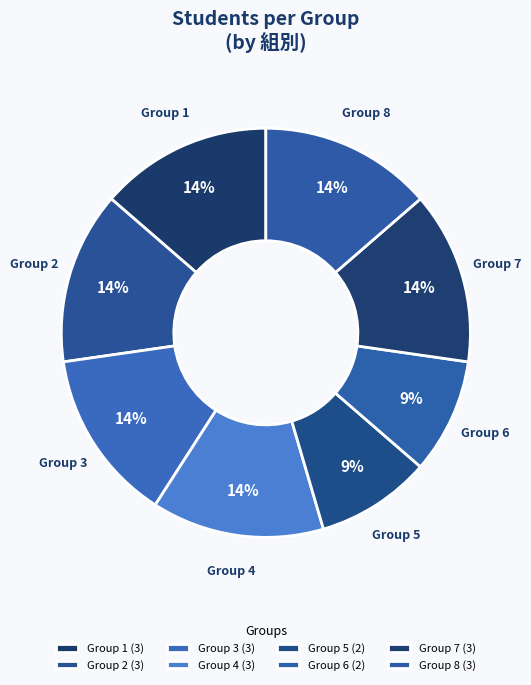

Which has a higher value, Group 2 or Group 6?

Group 2